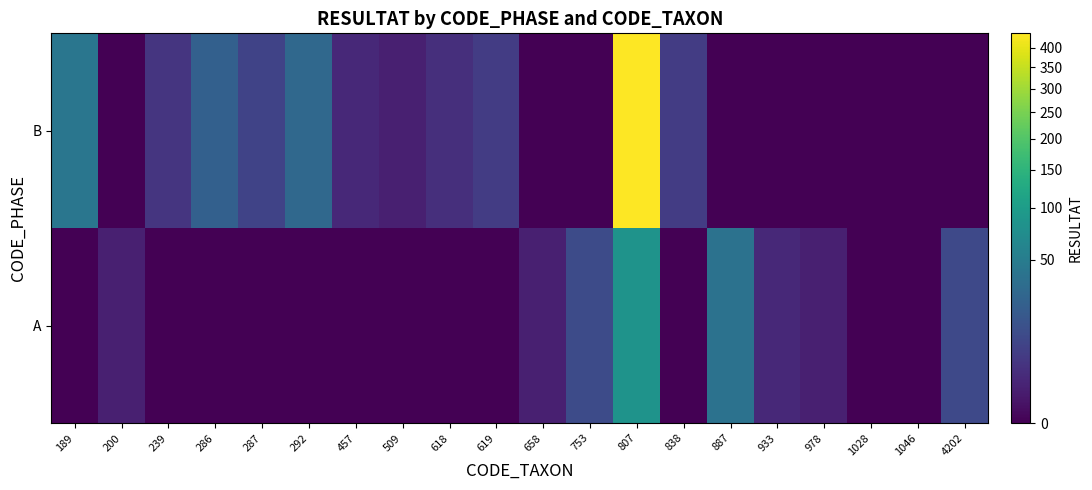

List the series in order of their peak value, lowest first.

A, B